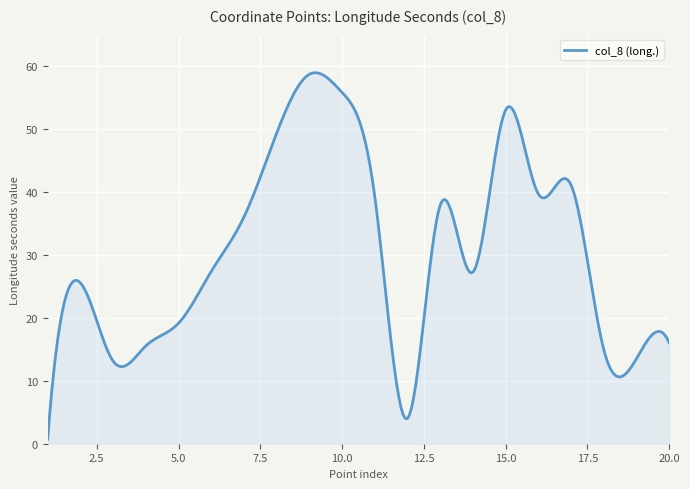

What is the smallest value displayed?

0.7